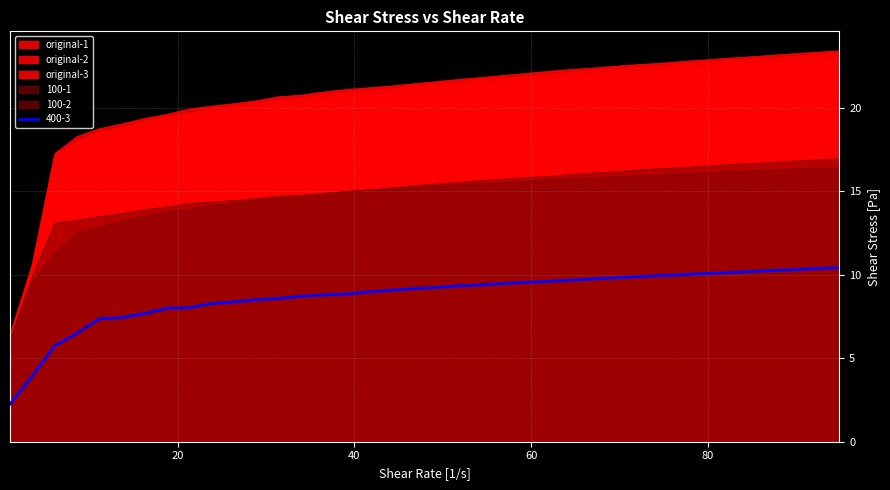

True or false: original-3 and 100-1 intersect in this chart.

False